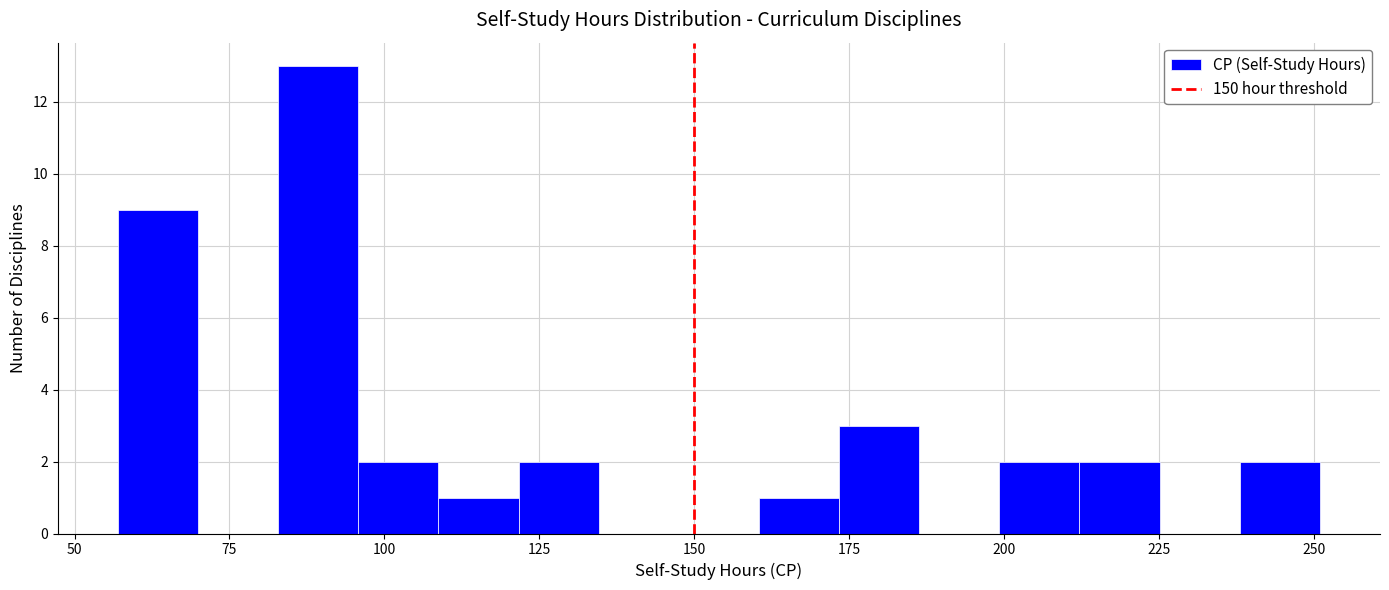

Read against the x-axis, roughly where is the centre of the tallest bar?

90